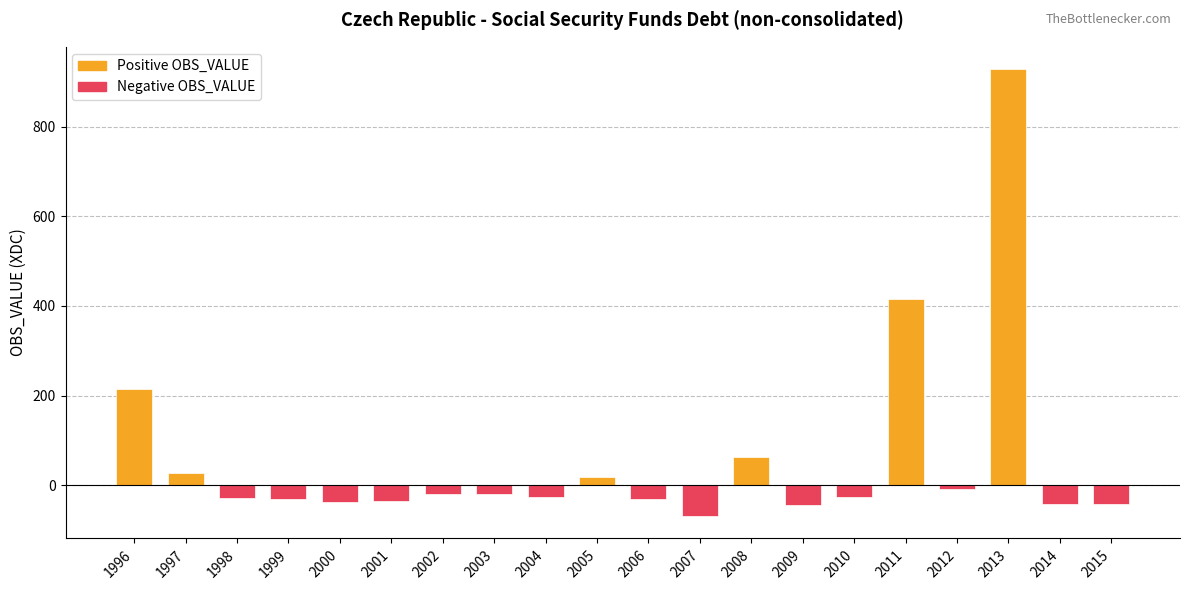

What is the value of the 14th bar from the left?

-44.8